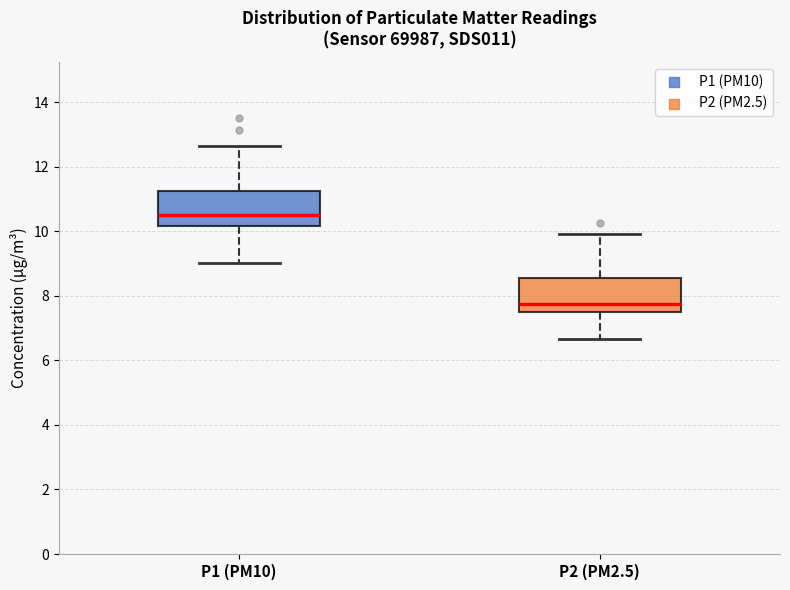

Where does the lower whisker of the box for P1 (PM10) end on the y-axis? The values are not printed on the chart, so give them approximately, as read against the axis.

9.0